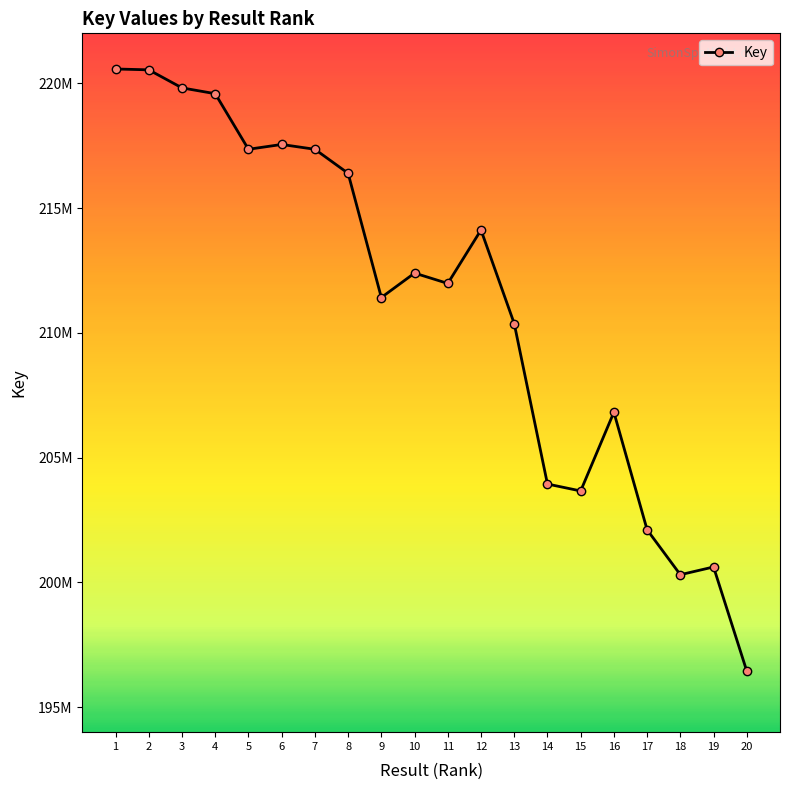

What is the difference between the maximum and minimum values?

24124882